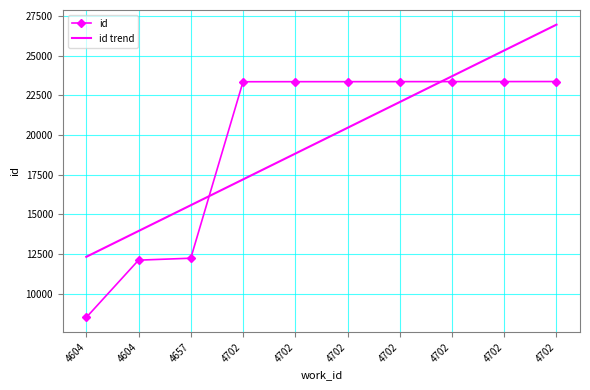

How many values in the id series are below 23367?

5